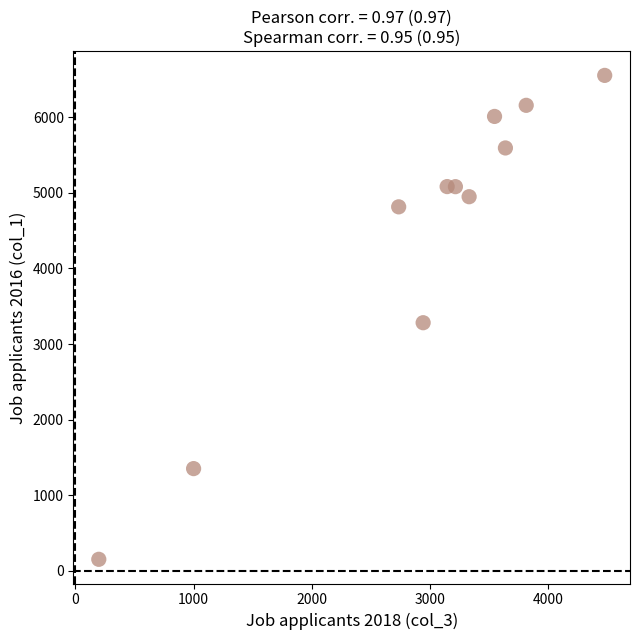

What is the average X value?

2913